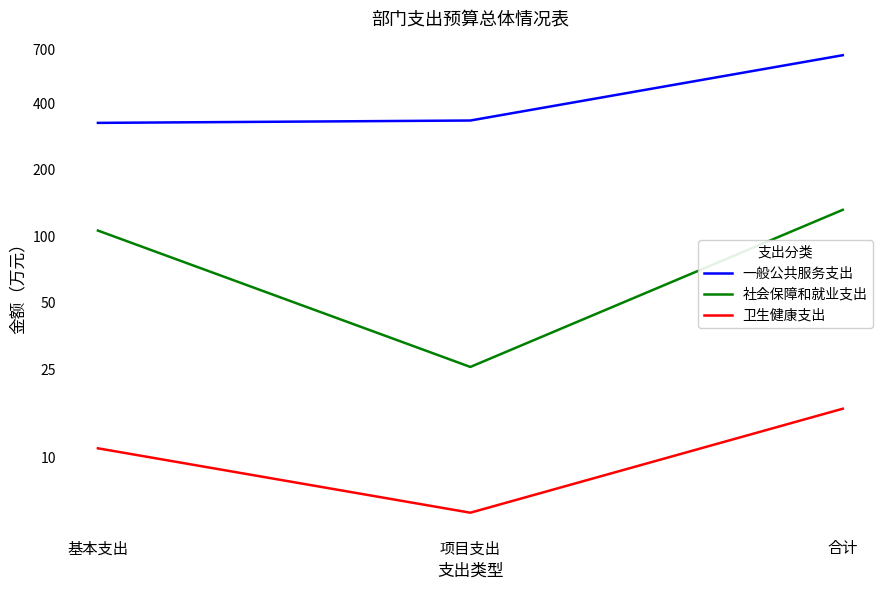

What is the approximate value of 卫生健康支出 at 合计?

16.6